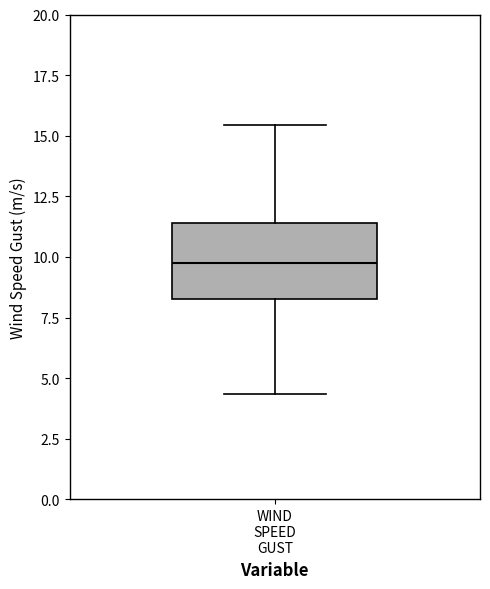

Where is the lower edge of the box for WIND SPEED GUST on the y-axis? The values are not printed on the chart, so give them approximately, as read against the axis.

8.5